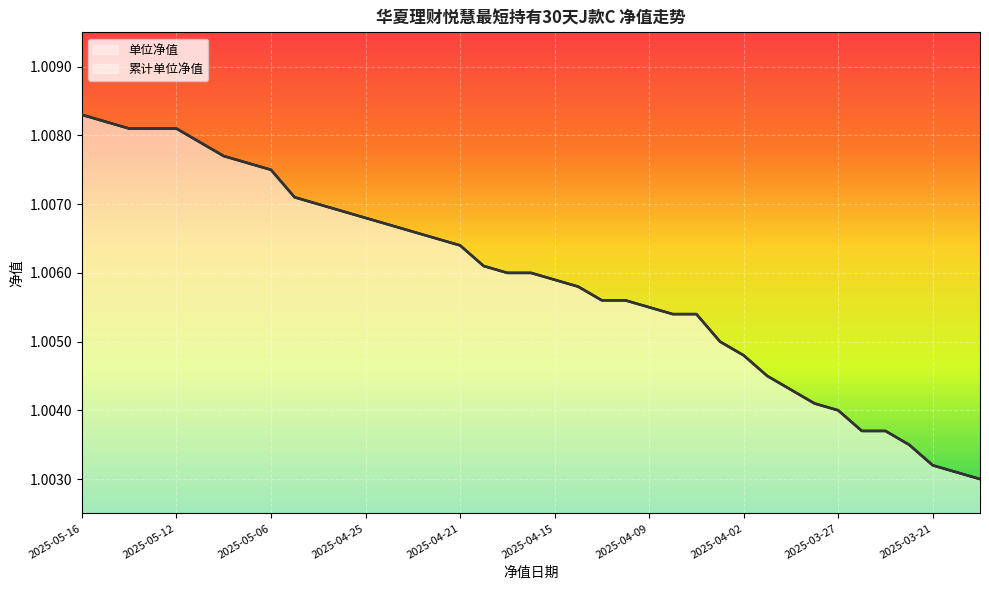

Which series changed the most between 2025-04-15 and 2025-03-20?

单位净值